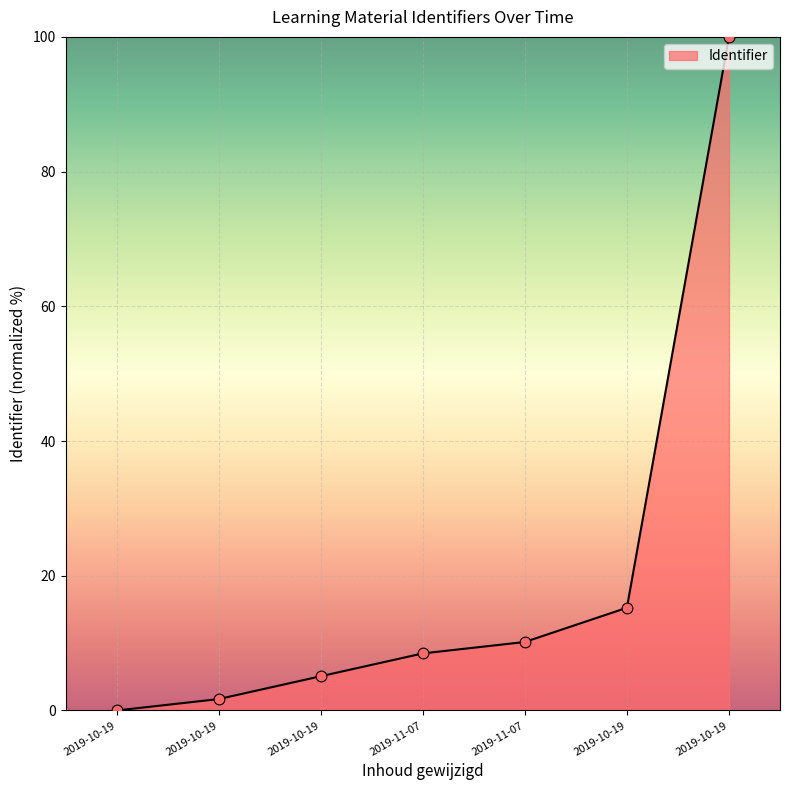

Approximately how many times larger is the value at 2019-10-19 compared to 2019-10-19?

0.1